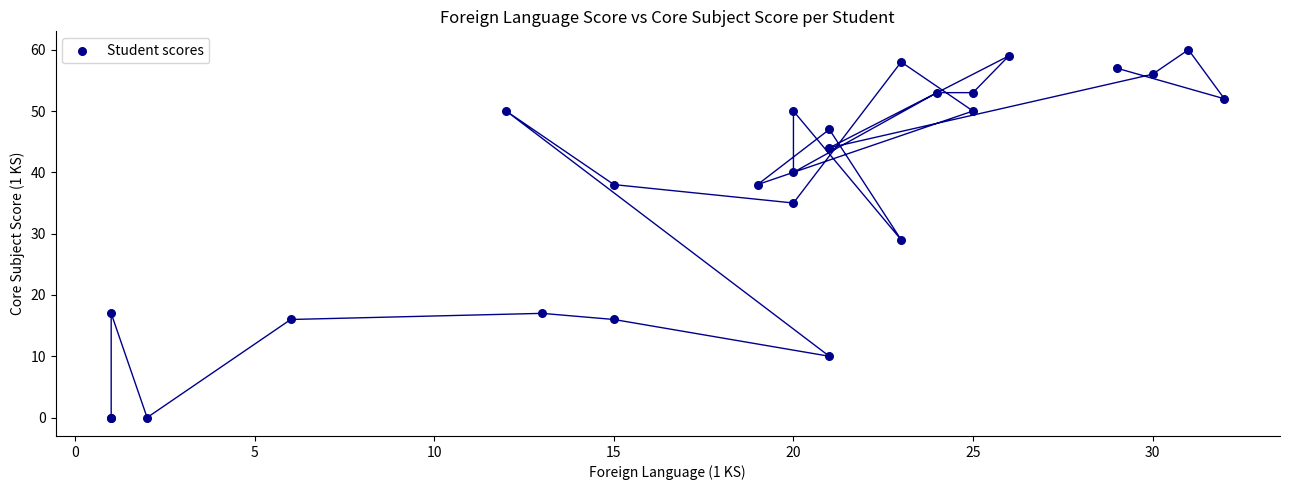

What Y value in the scatter plot is closest to 30?

29